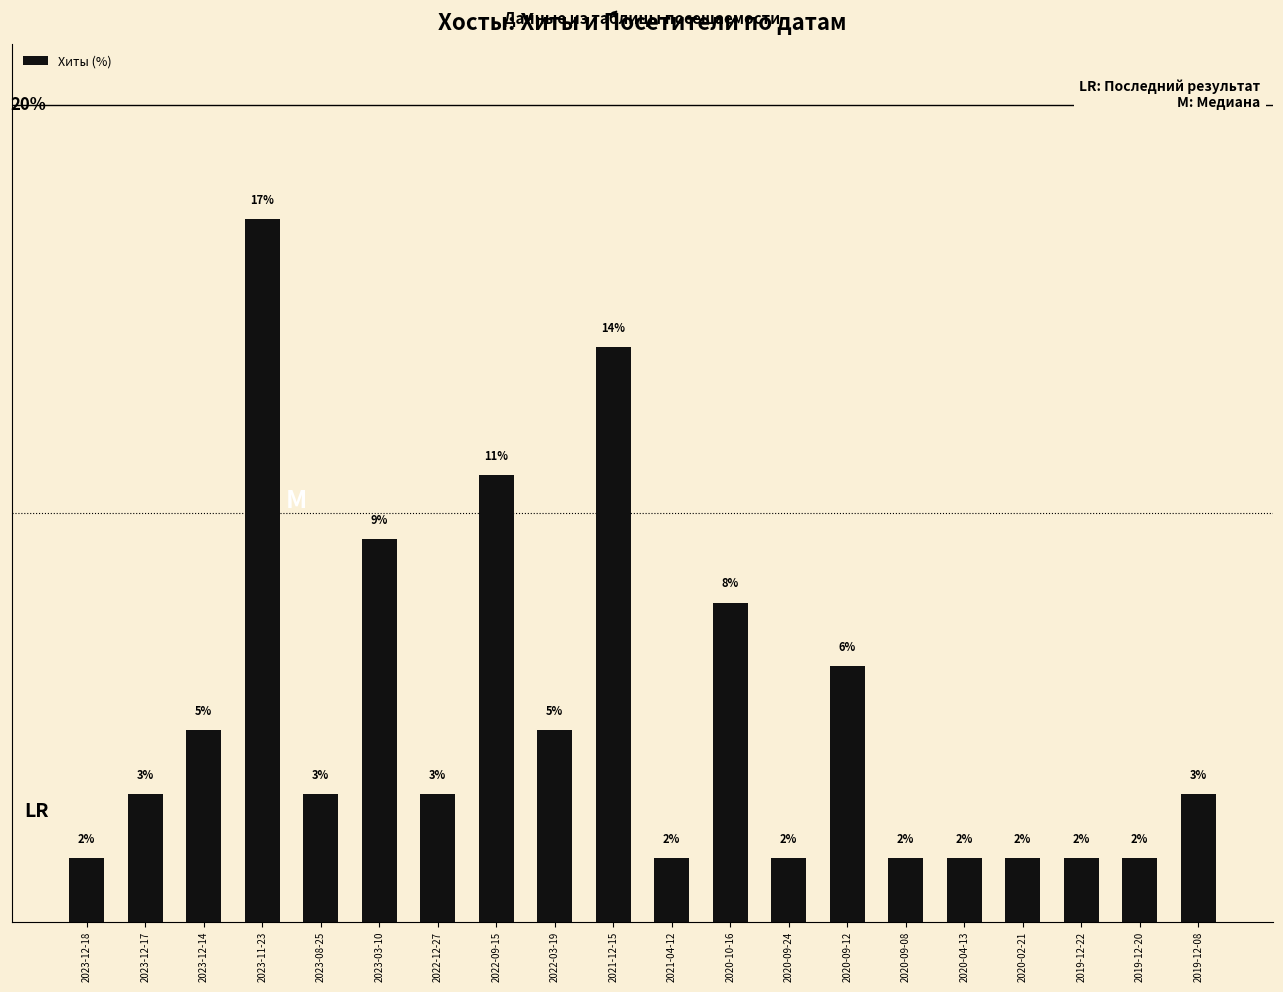

Reading left to right, what are all the values shown in this chart?

1.6	3.1	4.7	17.2	3.1	9.4	3.1	10.9	4.7	14.1	1.6	7.8	1.6	6.2	1.6	1.6	1.6	1.6	1.6	3.1